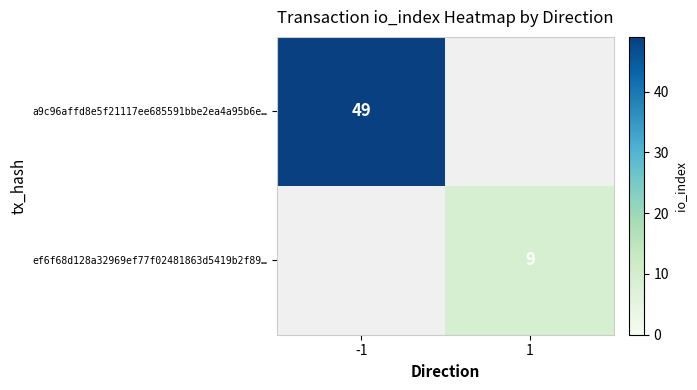

Is the value of a9c96affd8e5f21117ee685591bbe2ea4a95b6e… at -1 greater than the value of ef6f68d128a32969ef77f02481863d5419b2f89… at 1?

Yes